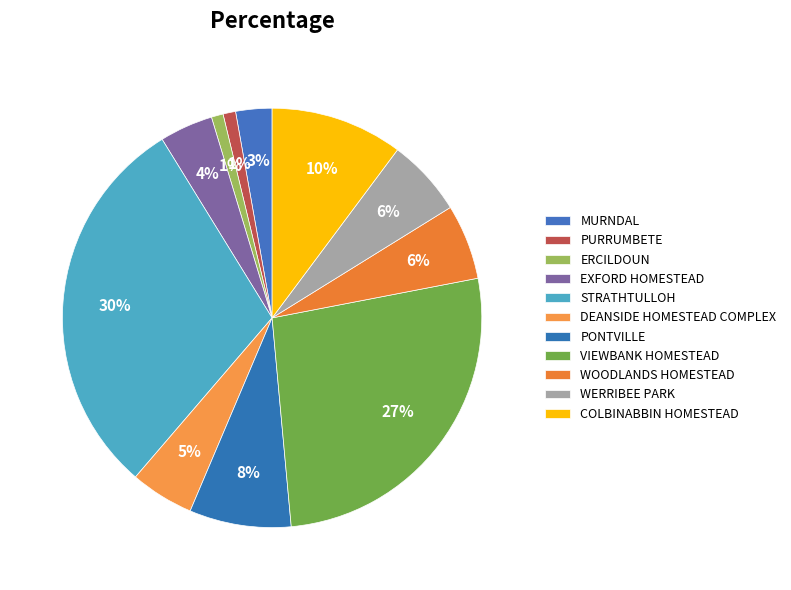

What percentage is the WERRIBEE PARK slice, to the nearest percent?

6%